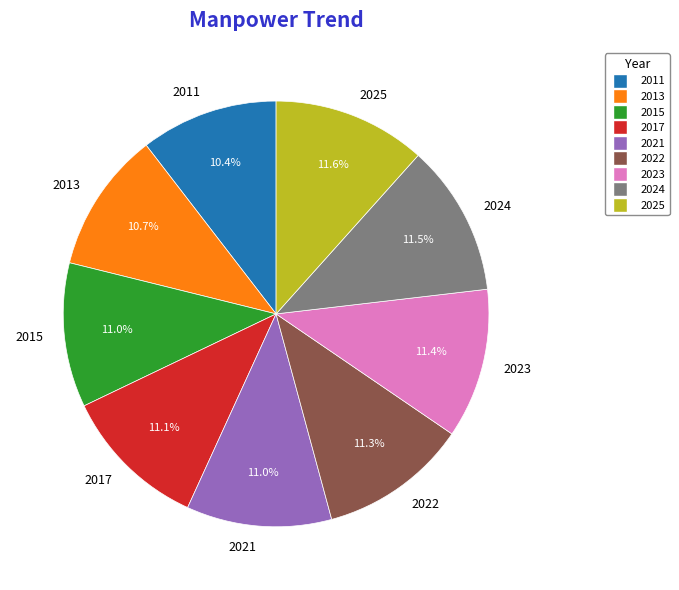

Does any single category account for the majority?

No